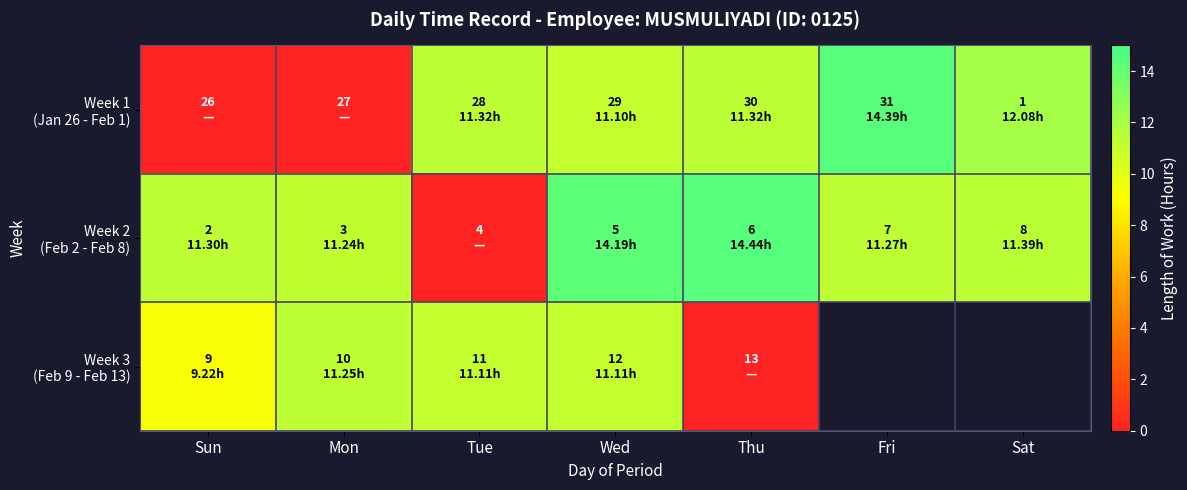

Which label corresponds to the smallest value in the chart?

Sun